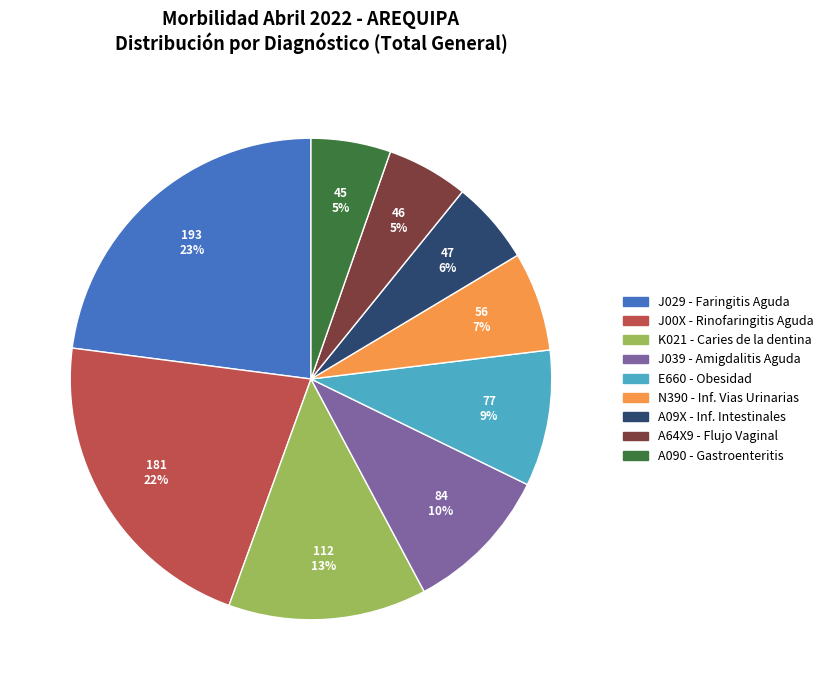

Count the number of slices in the pie.

9